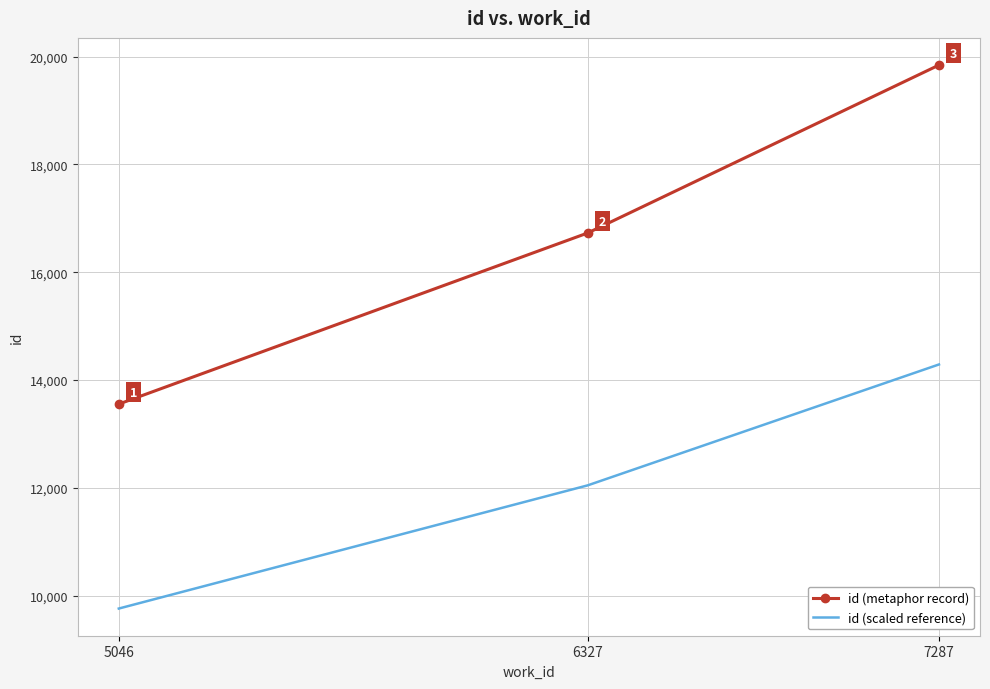

What are all the series names shown in the legend?

id (metaphor record), id (scaled reference)